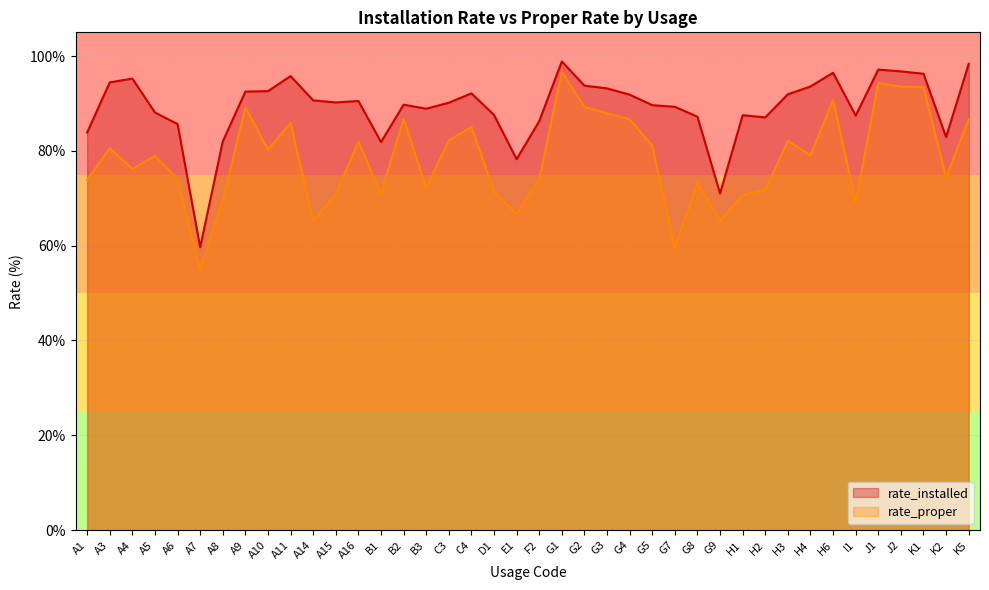

What is the greatest value displayed?

98.9